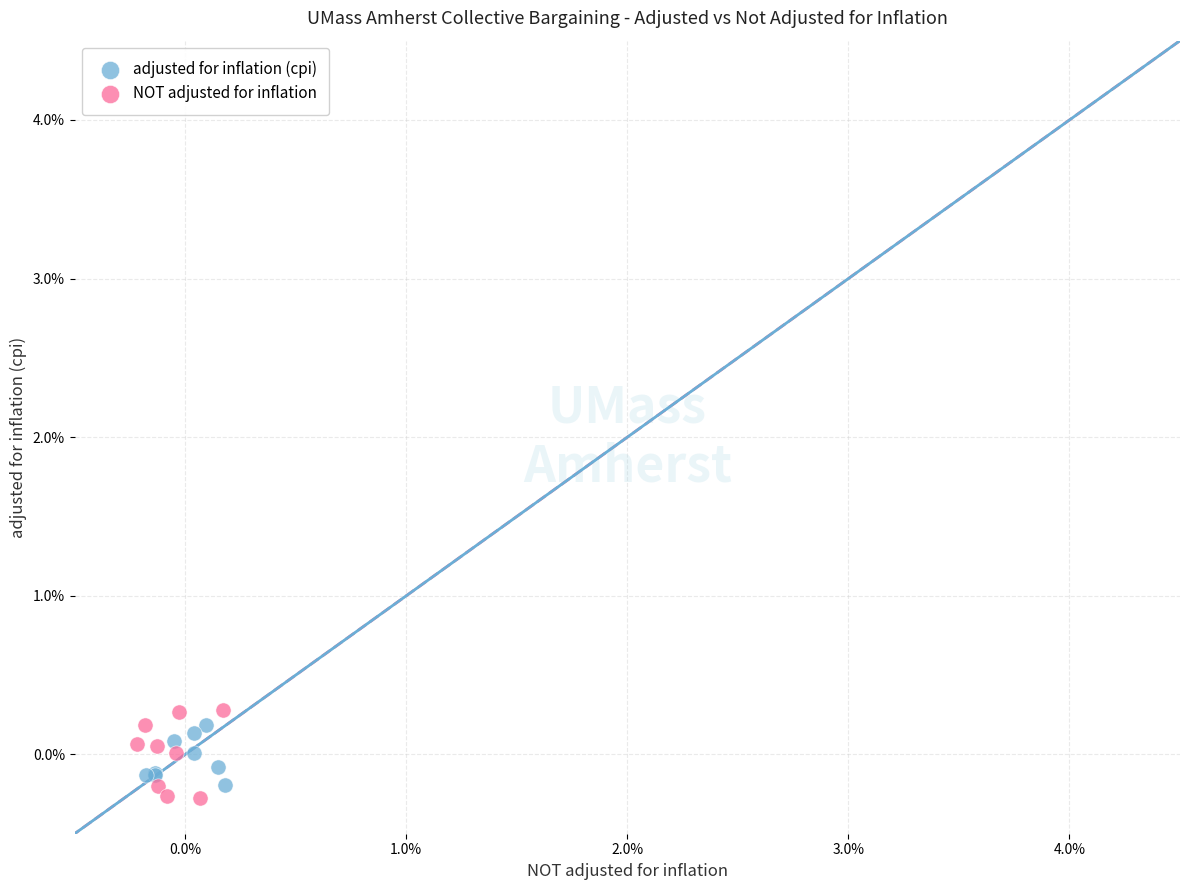

Which series contains the highest Y value?

NOT adjusted for inflation